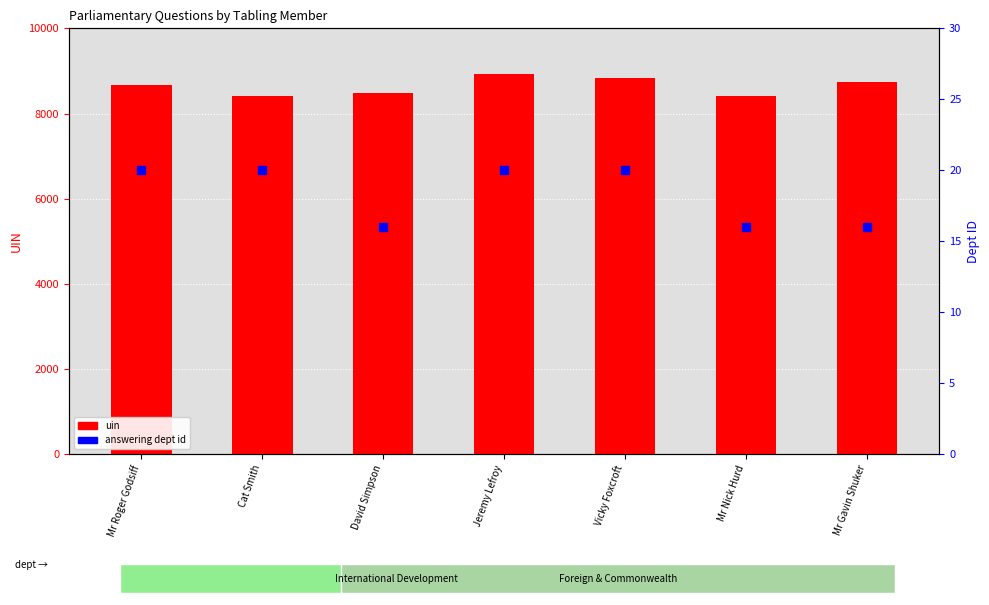

Which series has the largest total across all categories?

uin